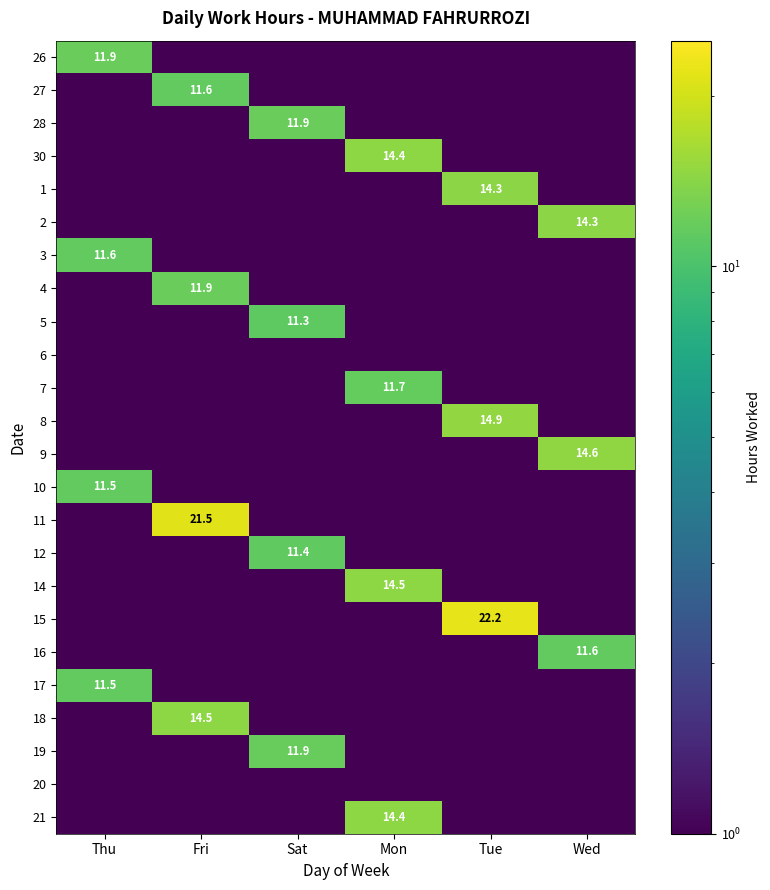

At which category is the sum across all series the highest?

Fri